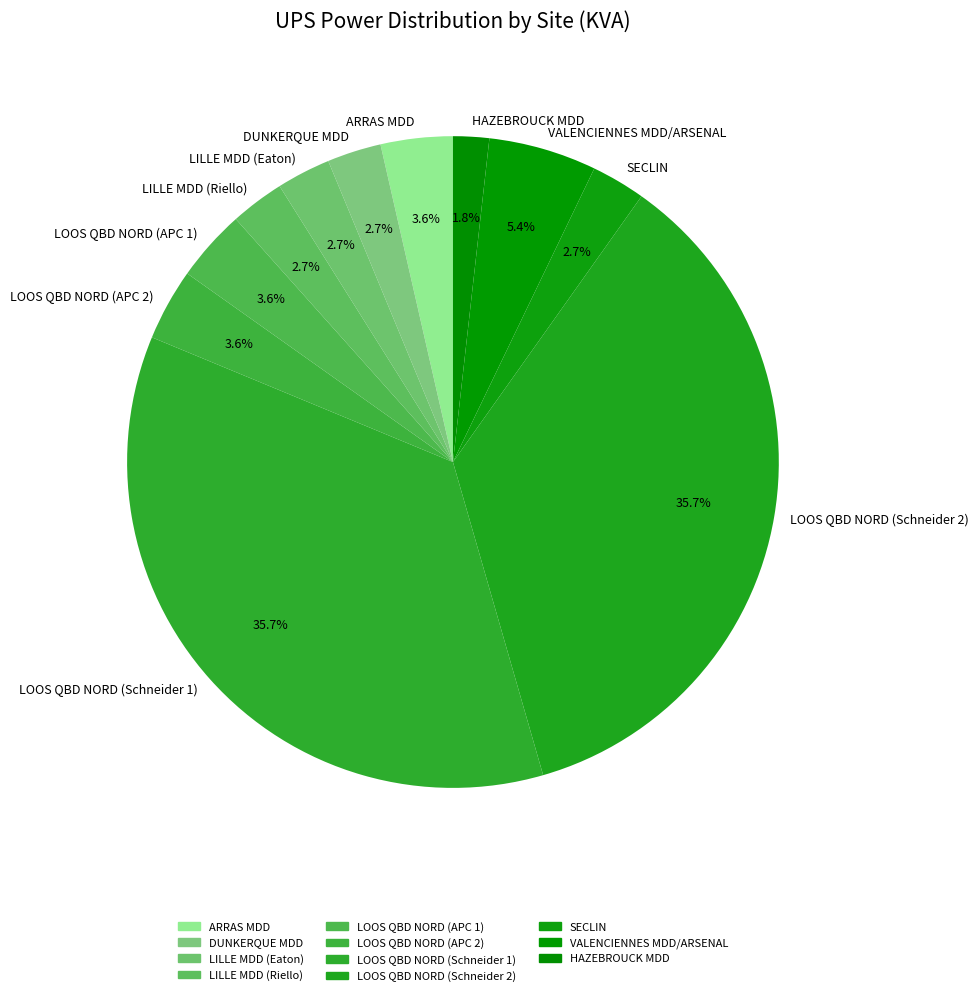

To the nearest percent, what is the combined percentage of LOOS QBD NORD (APC 1) and HAZEBROUCK MDD?

5%